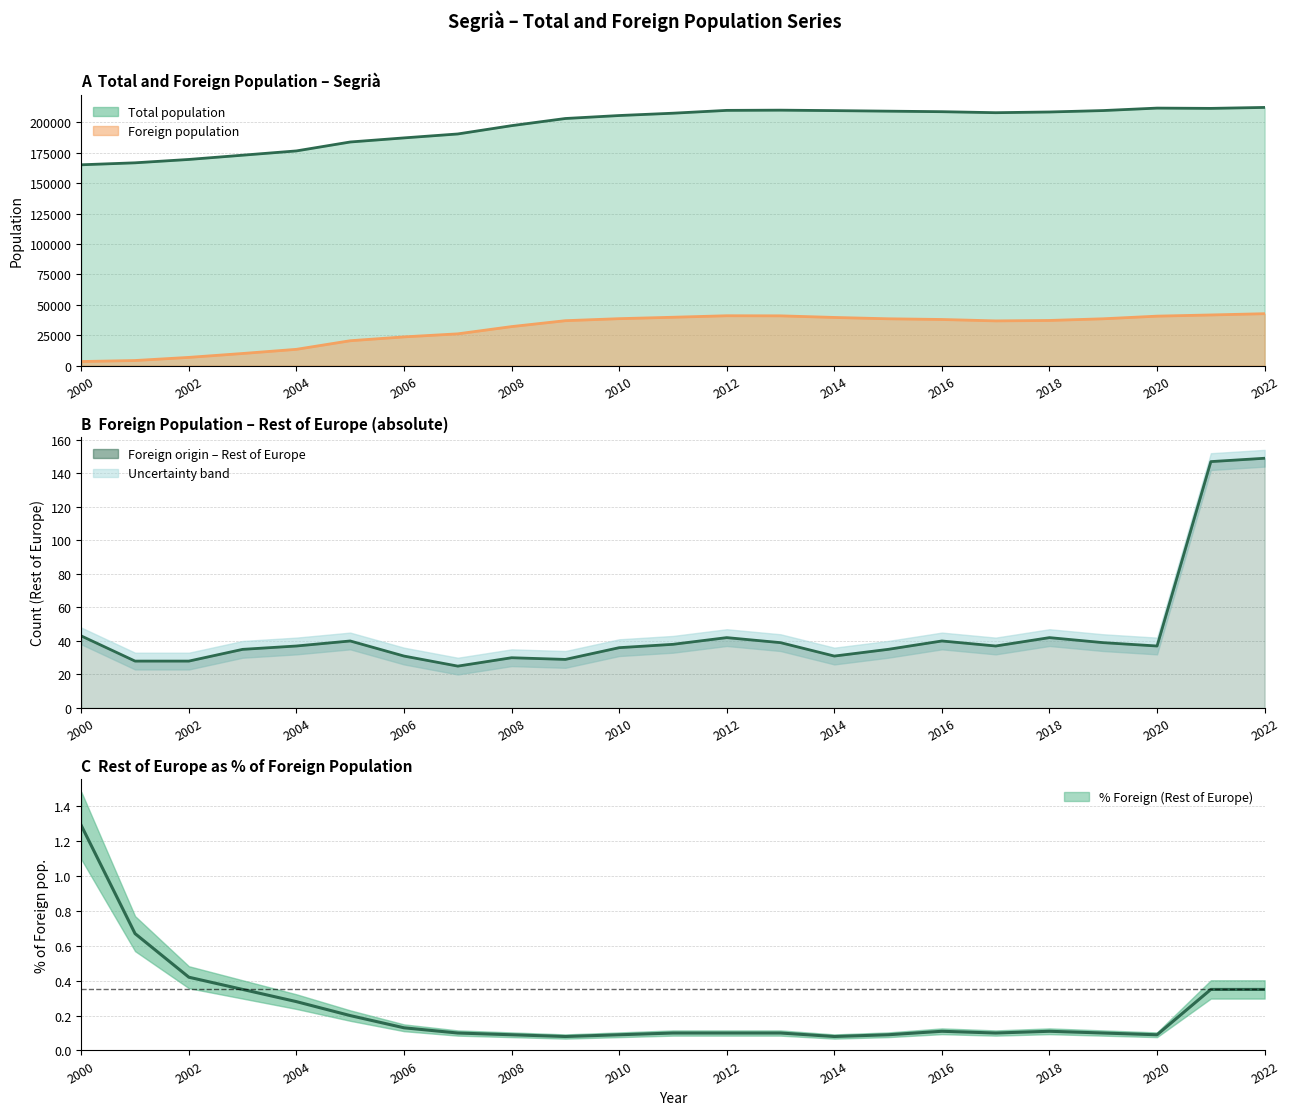

What position from the left is 2002?

2